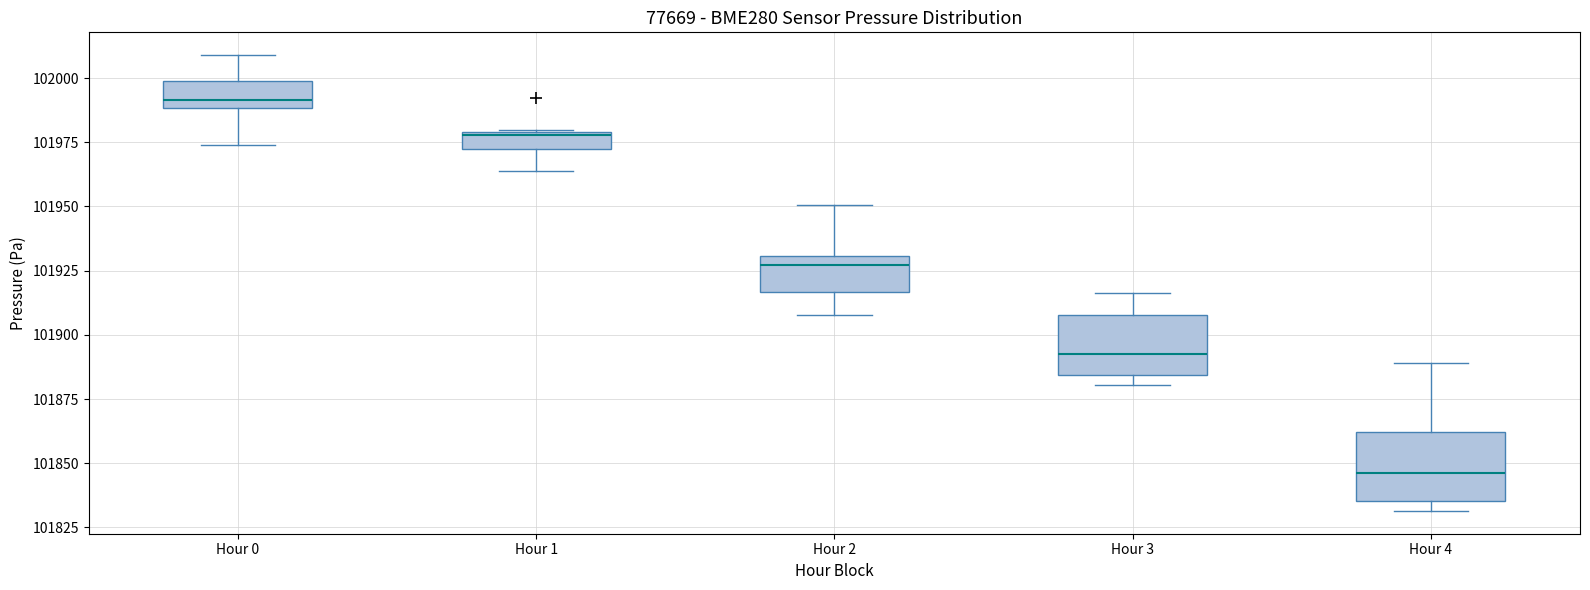

Where does the upper whisker of the box for Hour 2 end on the y-axis? The values are not printed on the chart, so give them approximately, as read against the axis.

101950